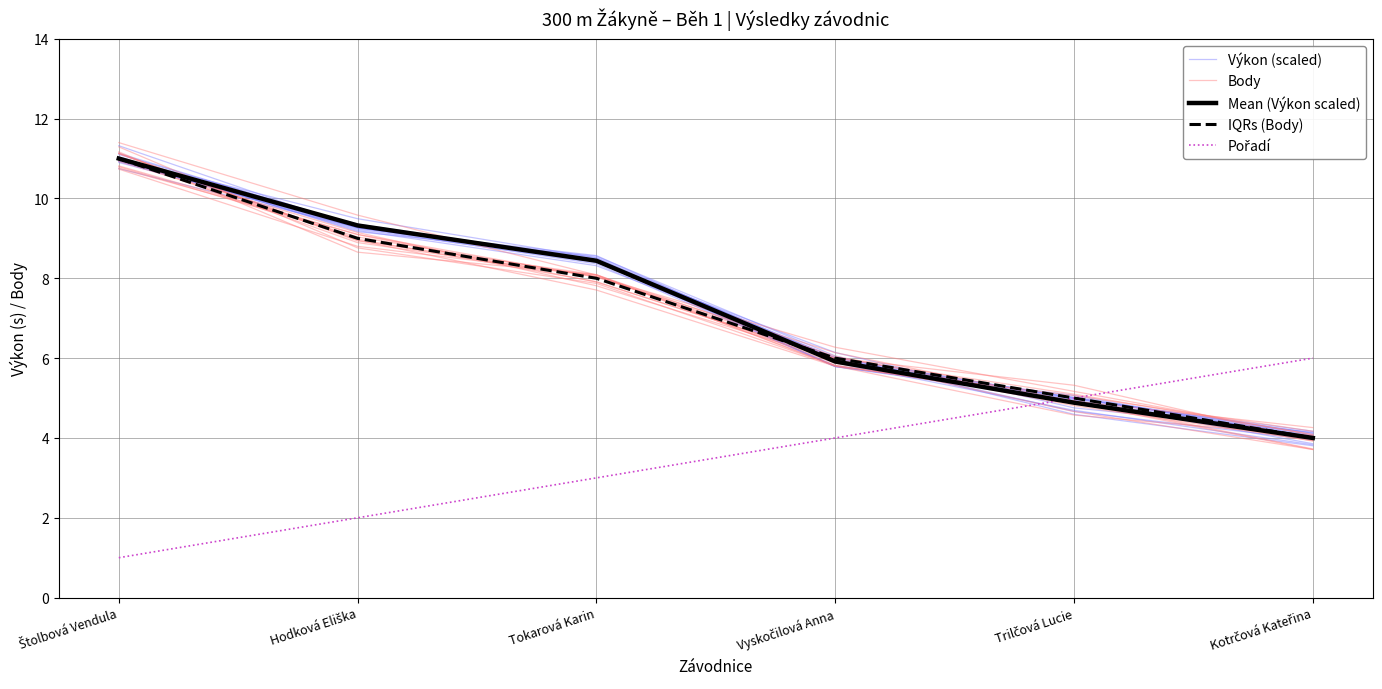

At how many categories does at least one series exceed 2?

6